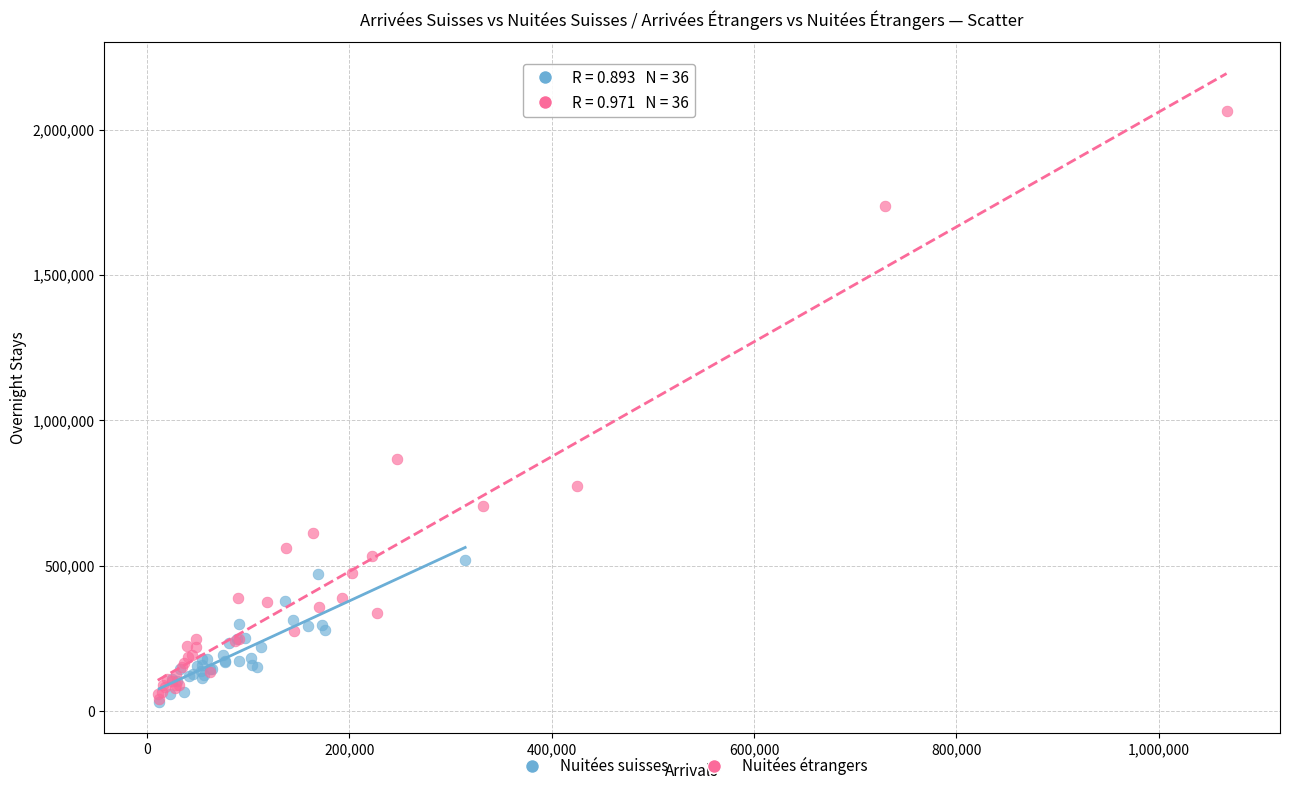

Which series contains the highest Y value?

Nuitées étrangers